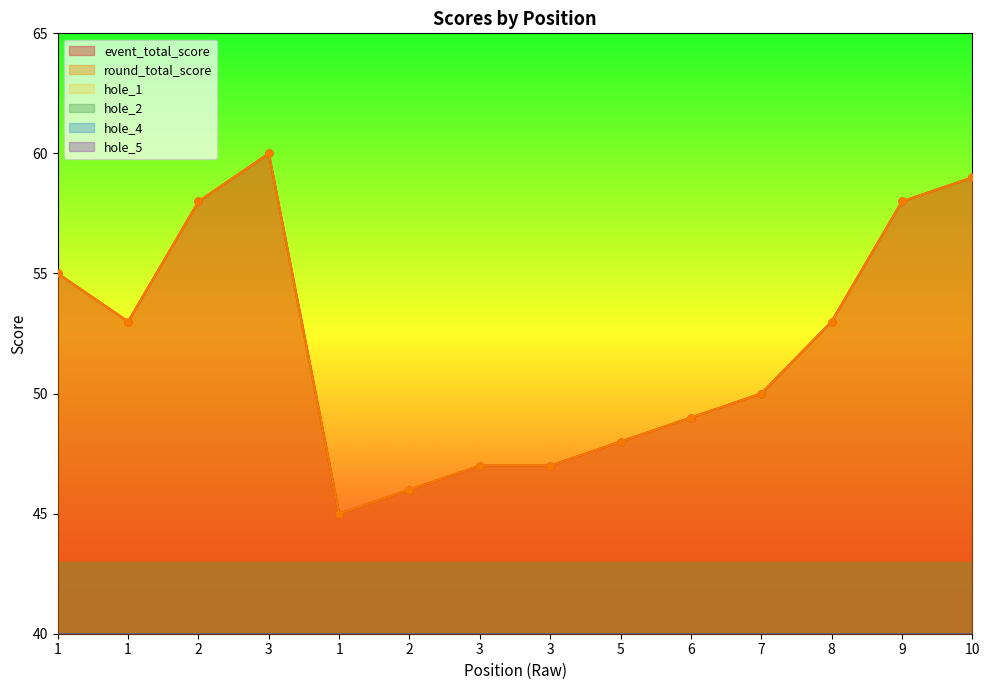

Reading right to left, transcribe all the data shown in this chart.

event_total_score: 10=59	9=58	8=53	7=50	6=49	5=48	3=47	3=47	2=46	1=45	3=60	2=58	1=53	1=55
round_total_score: 10=59	9=58	8=53	7=50	6=49	5=48	3=47	3=47	2=46	1=45	3=60	2=58	1=53	1=55
hole_1: 10=3	9=3	8=3	7=4	6=3	5=3	3=2	3=3	2=3	1=3	3=4	2=4	1=3	1=3
hole_2: 10=4	9=3	8=3	7=3	6=3	5=2	3=3	3=2	2=2	1=2	3=3	2=3	1=3	1=3
hole_4: 10=4	9=4	8=4	7=3	6=4	5=3	3=3	3=2	2=4	1=4	3=4	2=3	1=3	1=4
hole_5: 10=4	9=3	8=3	7=2	6=2	5=3	3=3	3=2	2=3	1=2	3=5	2=4	1=3	1=3